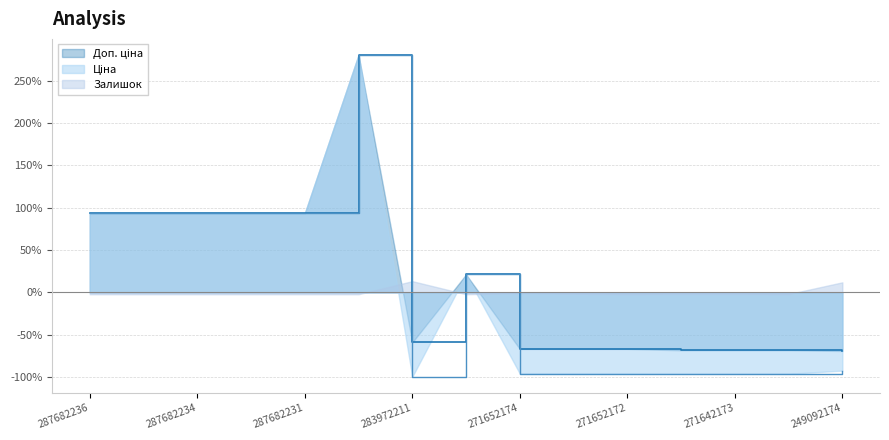

At which label does Ціна reach its minimum?

283972211